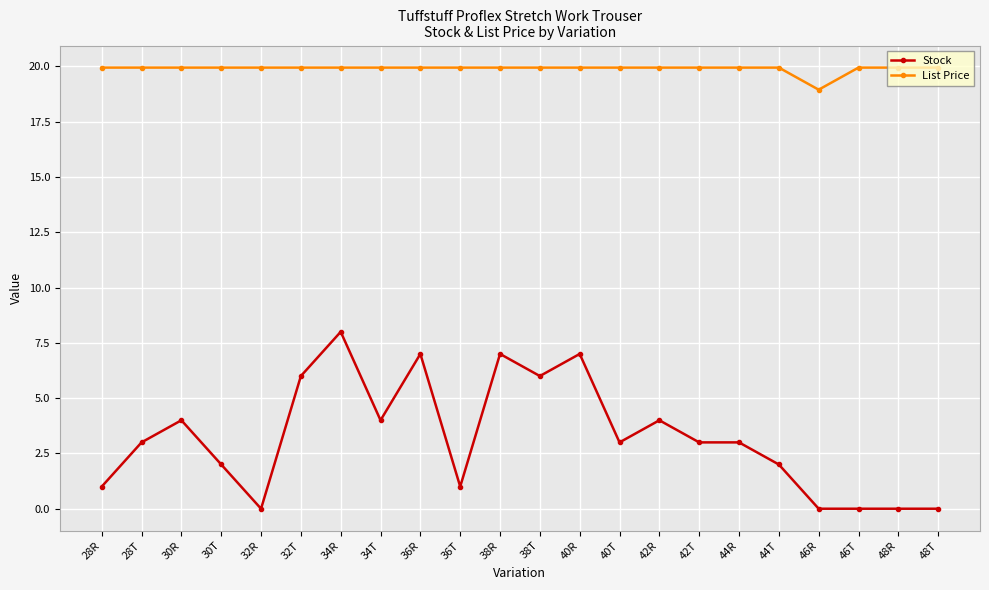

Is it true that Stock equals 1.4 at 42T?

False